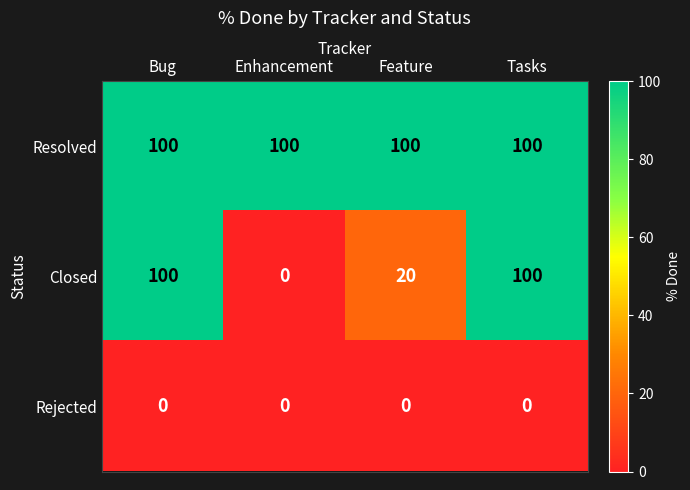

What is the sum of the Closed values at Bug and Tasks?

200